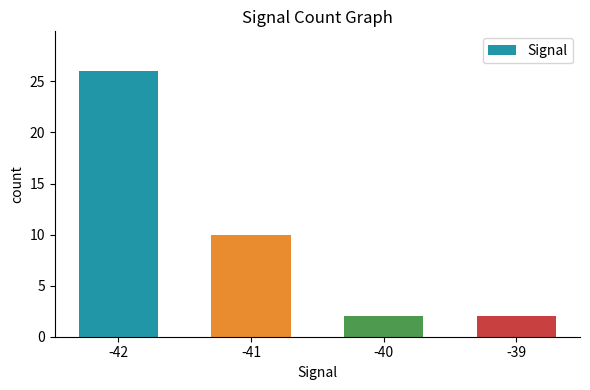

The chart shows a value of 2 at -39. True or false?

True